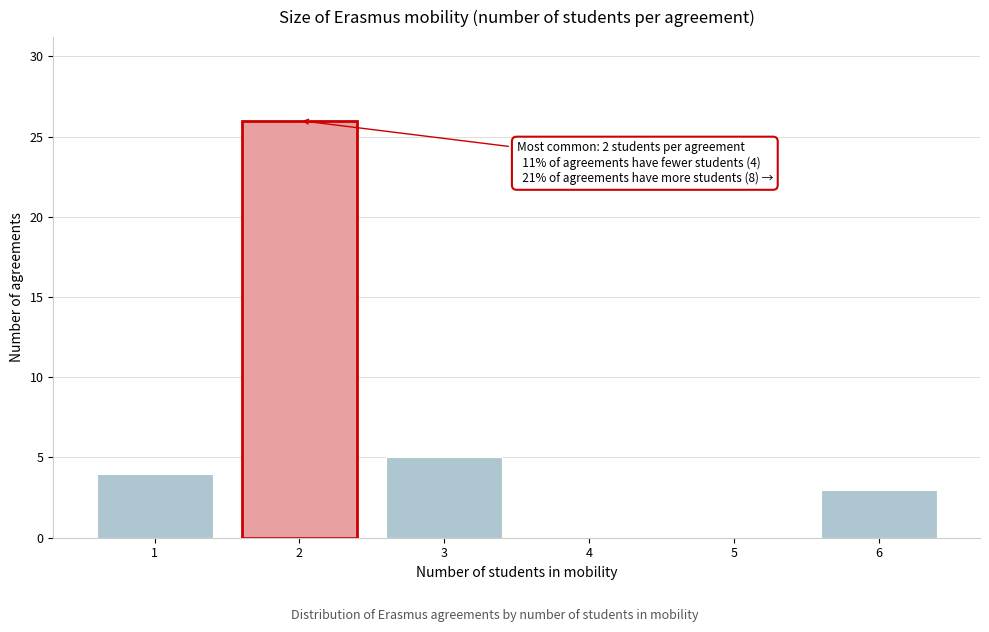

Reading left to right, extract all data points from this chart.

1=4	2=26	3=5	4=0	5=0	6=3